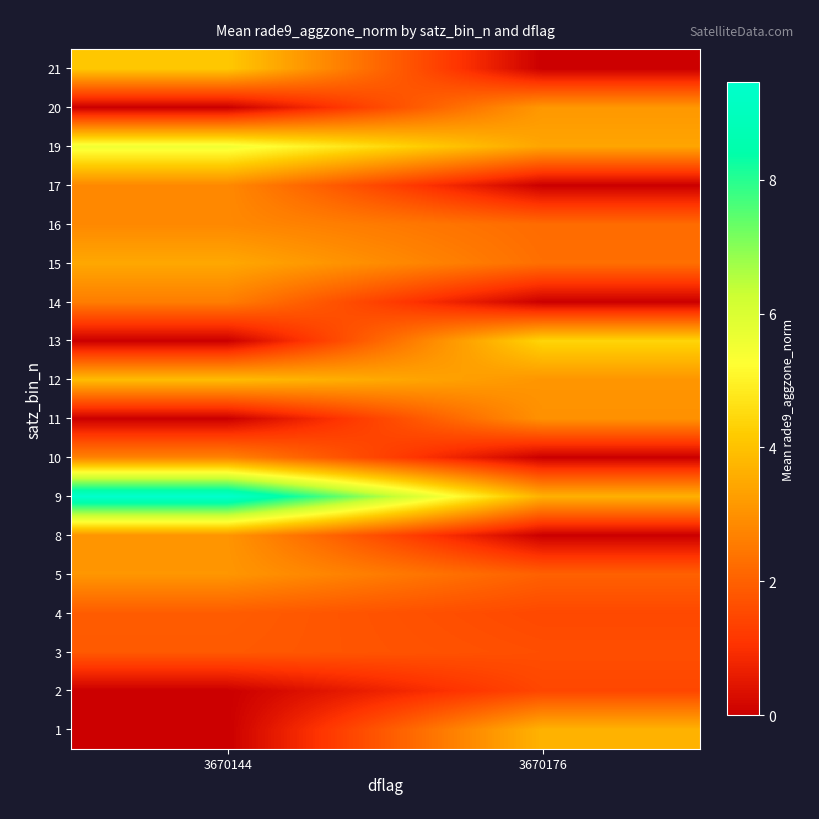

Rank the series at 3670144 from lowest to highest value.

1, 2, 11, 13, 20, 3, 4, 14, 10, 16, 17, 8, 5, 15, 12, 21, 19, 9